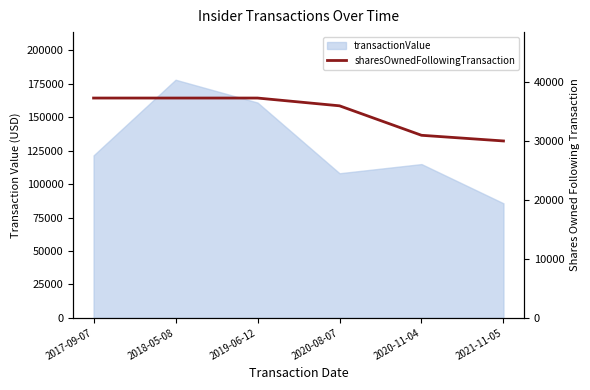

List the labels in order of value, largest first.

2017-09-07, 2018-05-08, 2019-06-12, 2020-08-07, 2020-11-04, 2021-11-05